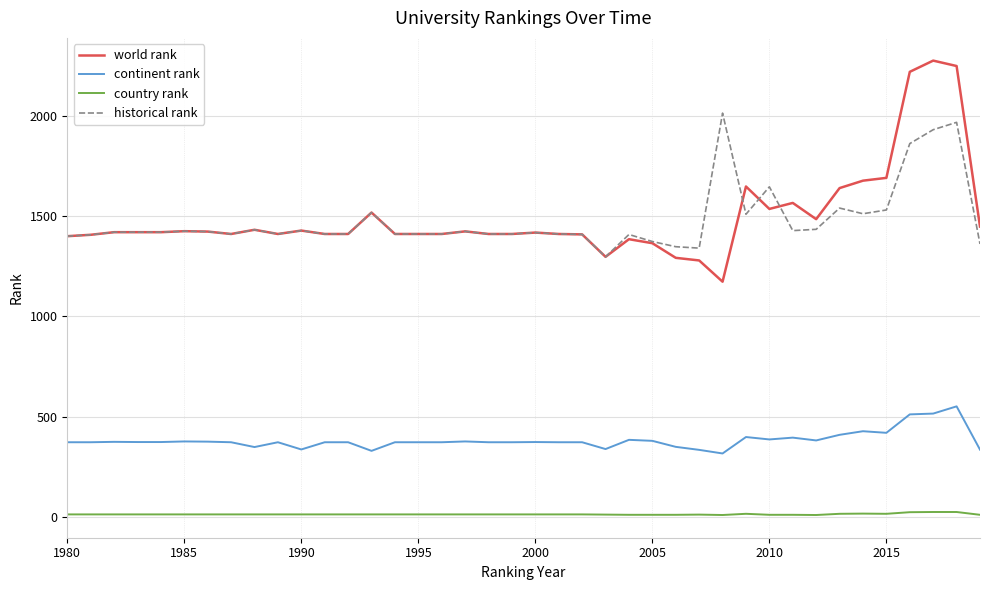

Which series has the widest spread of values?

world rank